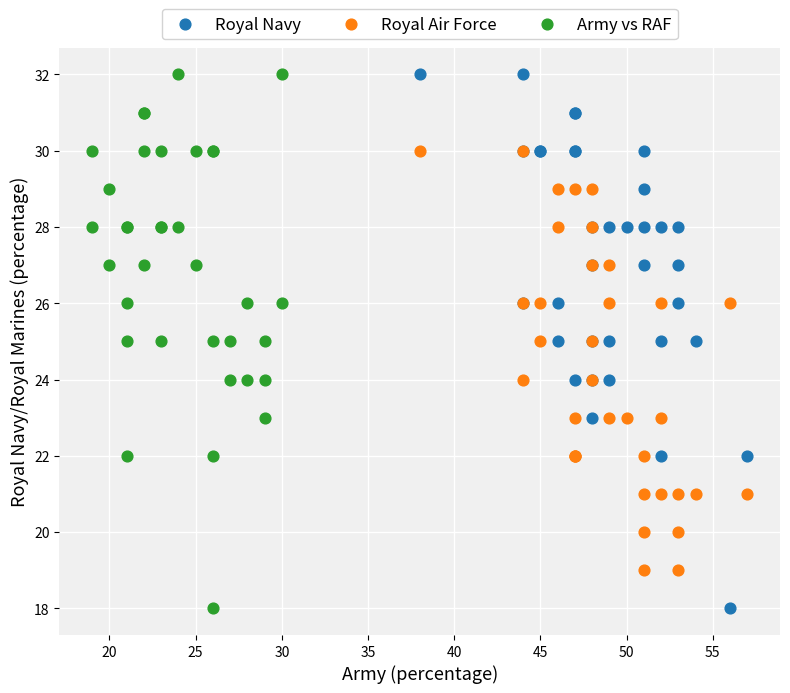

What are all the series names shown in the legend?

Royal Navy, Royal Air Force, Army vs RAF